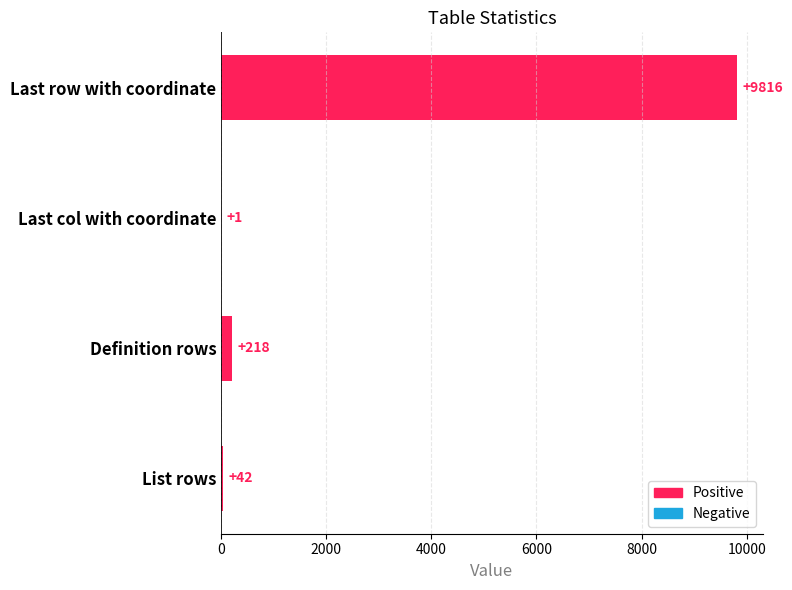

Are the bars grouped side by side (vs. stacked)?

No